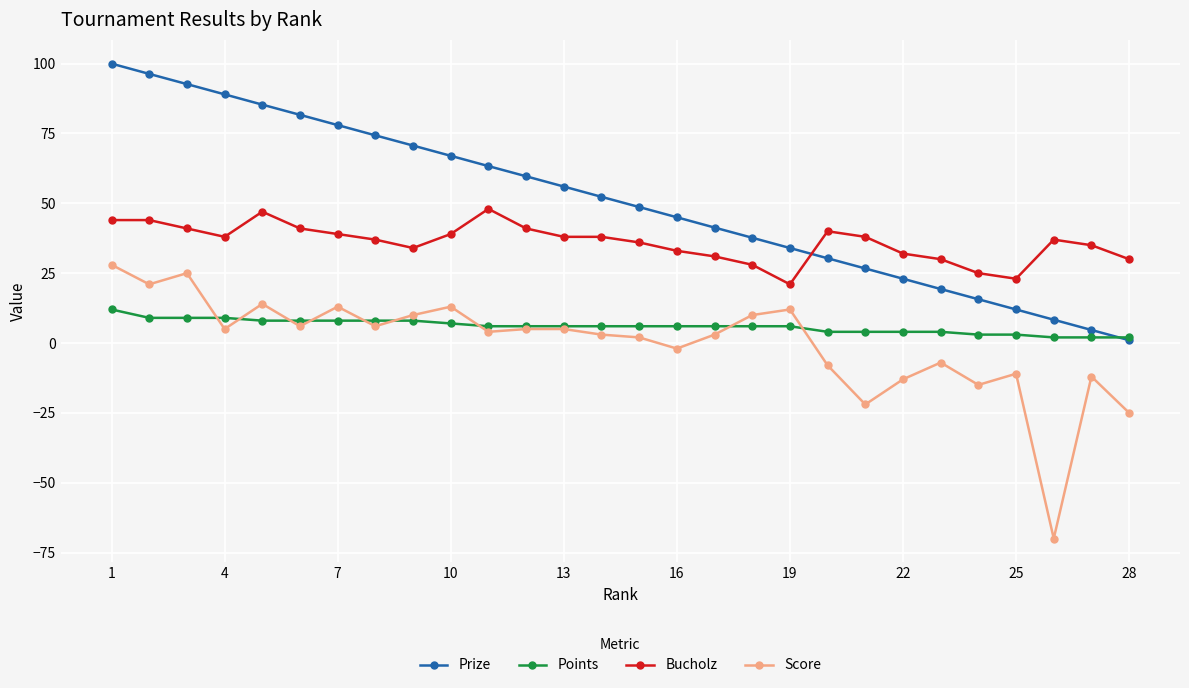

Which series has the largest total across all categories?

Prize